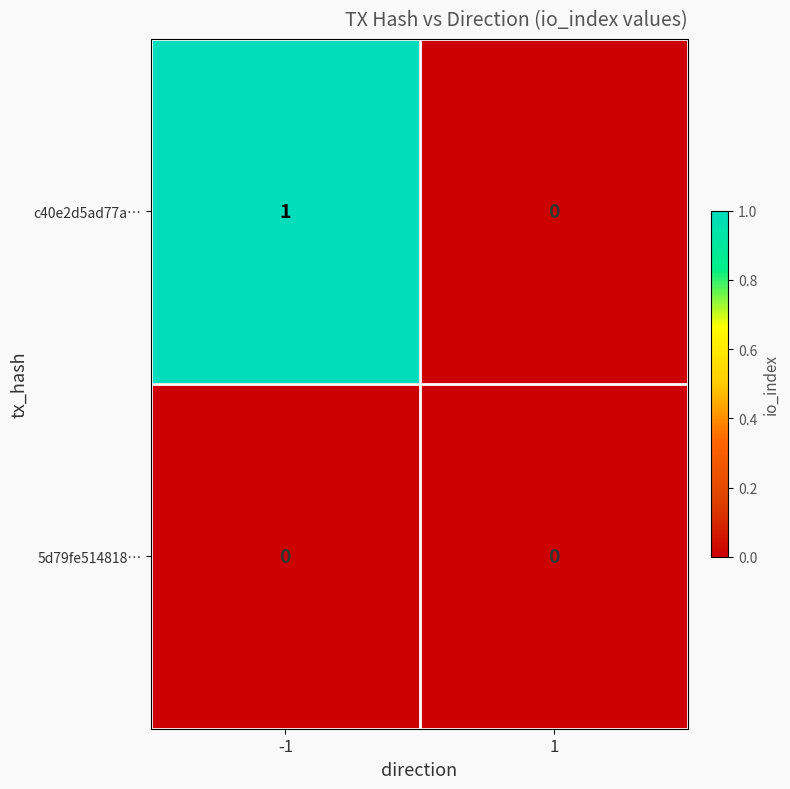

Which label corresponds to the largest value in the chart?

-1